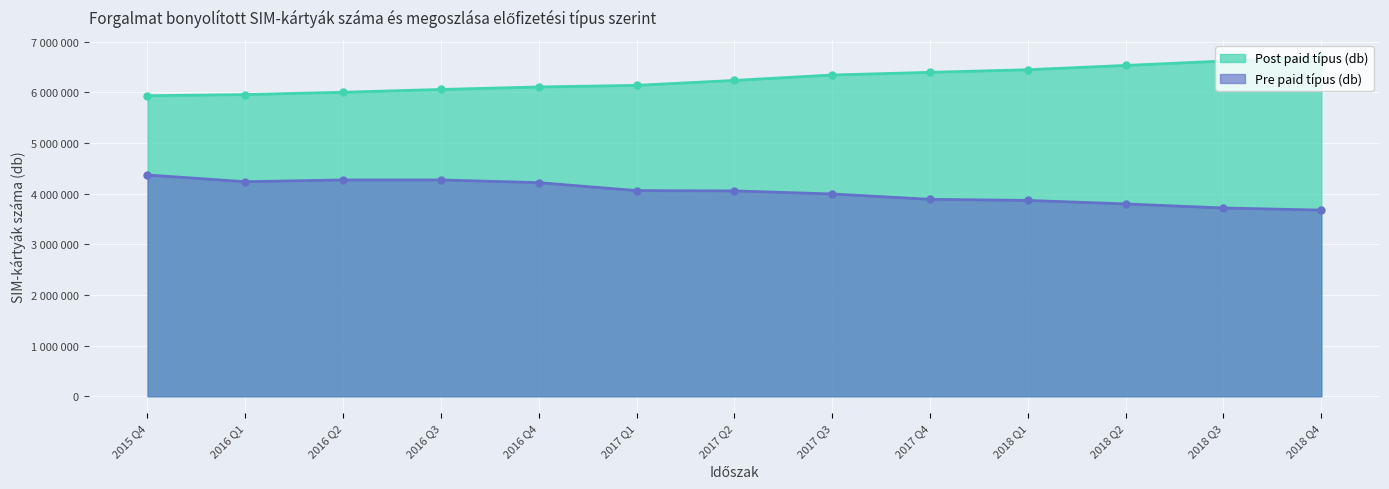

Rank the series by their maximum value, from lowest to highest.

Pre paid típus (db), Post paid típus (db)